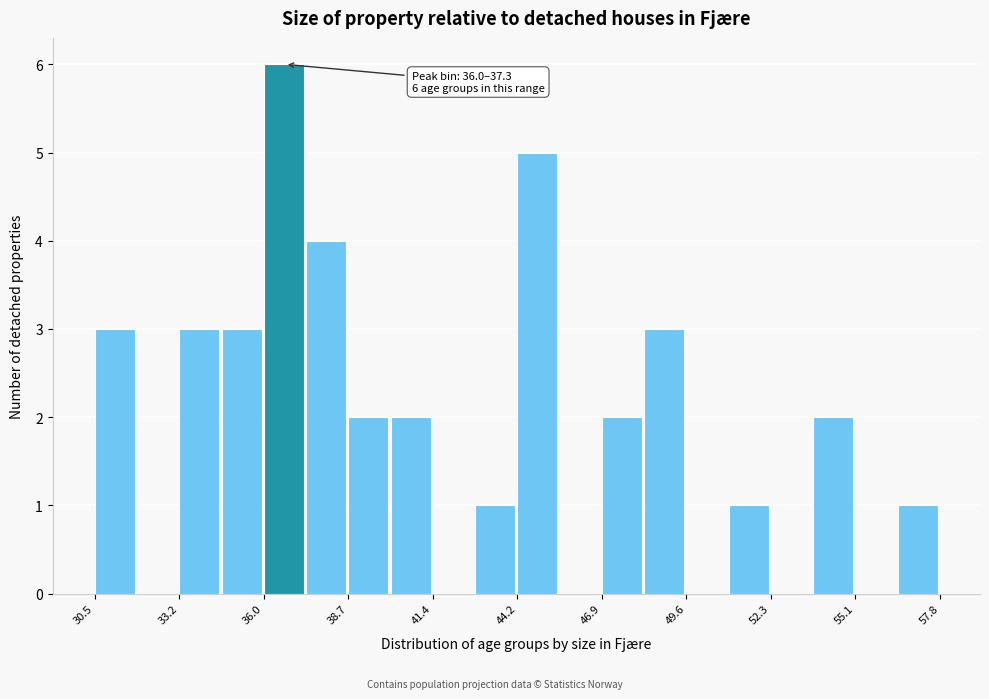

Read against the x-axis, roughly where is the centre of the tallest bar?

36.5